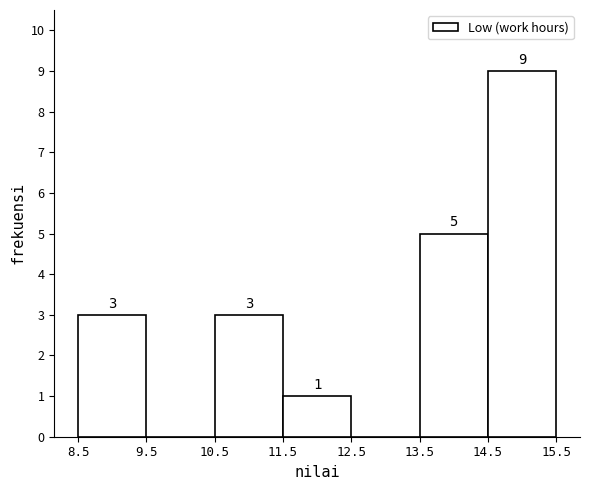

Over which range of the x-axis is the bar tallest?

14.5 to 15.5